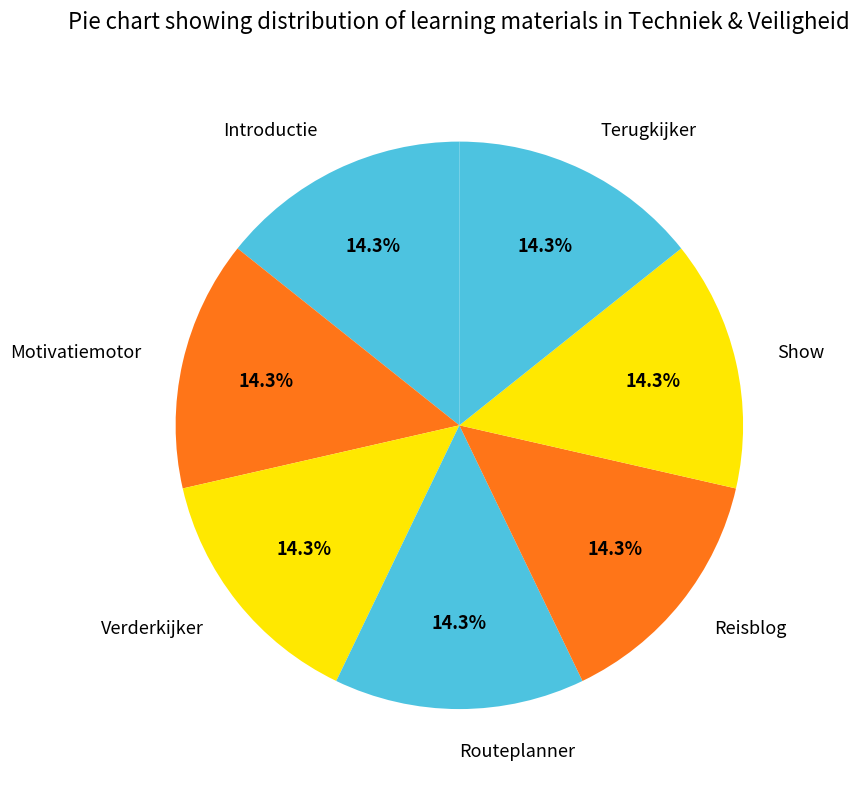

How many slices are in this pie chart?

7